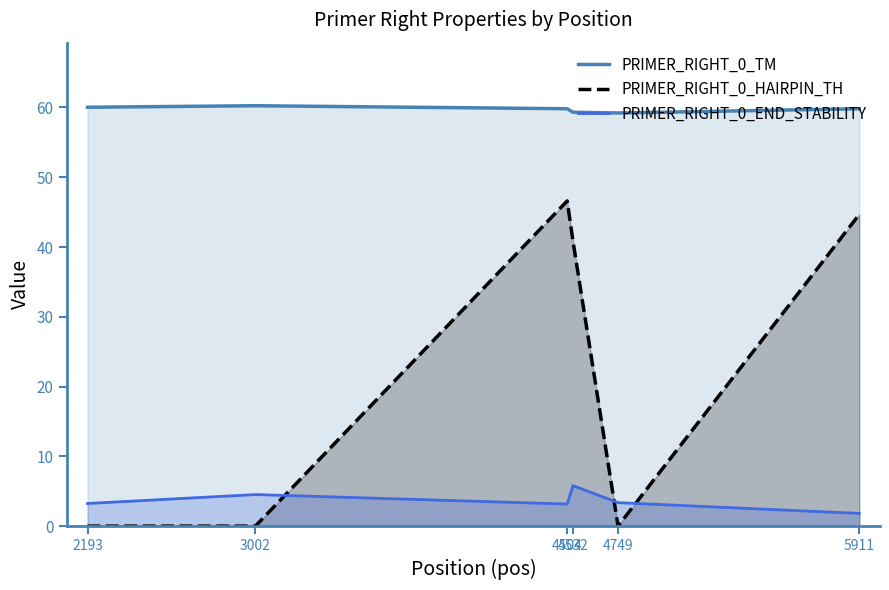

Which series has the largest total across all categories?

PRIMER_RIGHT_0_TM